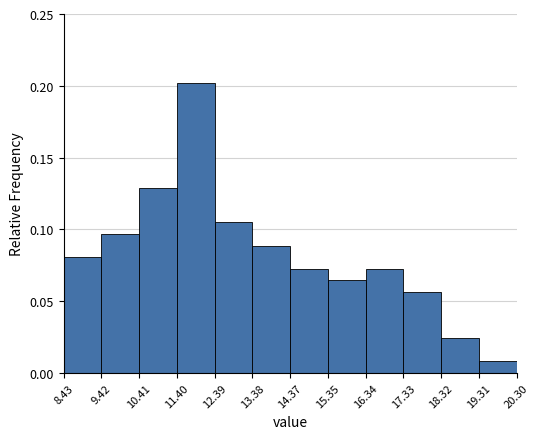

Reading left to right, transcribe this chart: for each bar, give the range it covers on the x-axis and its height. The values are not printed on the chart, so give them approximately, as read against the axis.

8.43 to 9.42: 0.080
9.42 to 10.41: 0.095
10.41 to 11.40: 0.130
11.40 to 12.39: 0.200
12.39 to 13.38: 0.105
13.38 to 14.37: 0.090
14.37 to 15.35: 0.075
15.35 to 16.34: 0.065
16.34 to 17.33: 0.075
17.33 to 18.32: 0.055
18.32 to 19.31: 0.025
19.31 to 20.30: 0.010